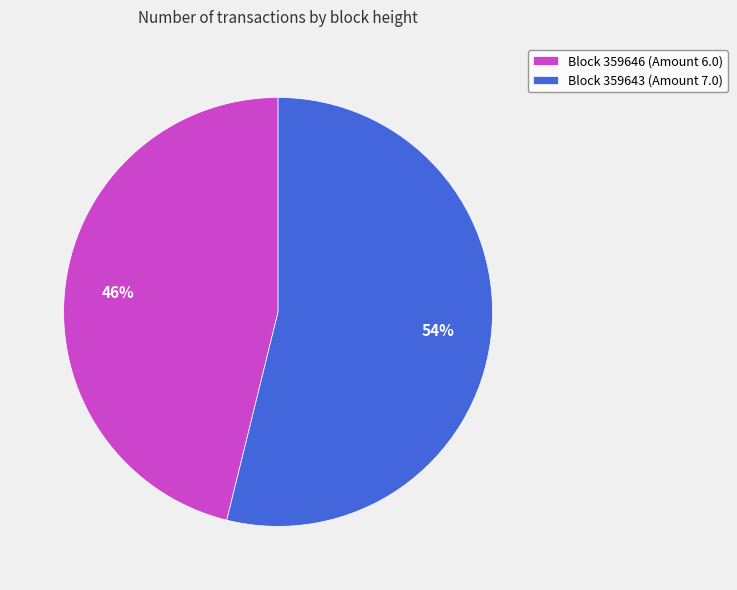

Approximately how many times larger is the value at Block 359643 (Amount 7.0) compared to Block 359646 (Amount 6.0)?

1.2